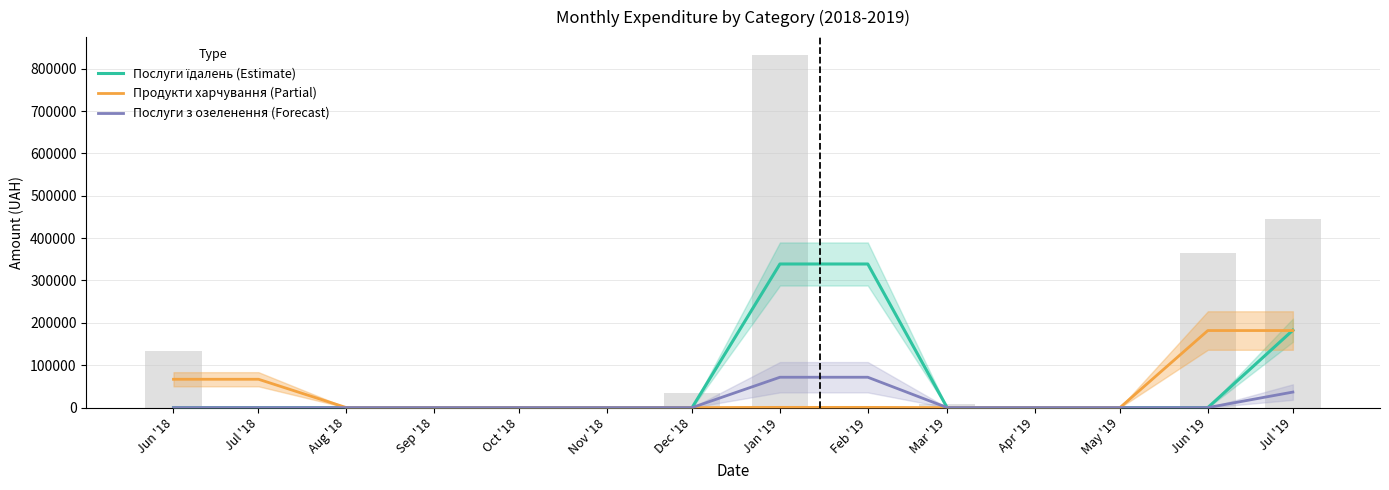

What are all the series names shown in the legend?

Послуги їдалень (Estimate), Продукти харчування (Partial), Послуги з озеленення (Forecast)